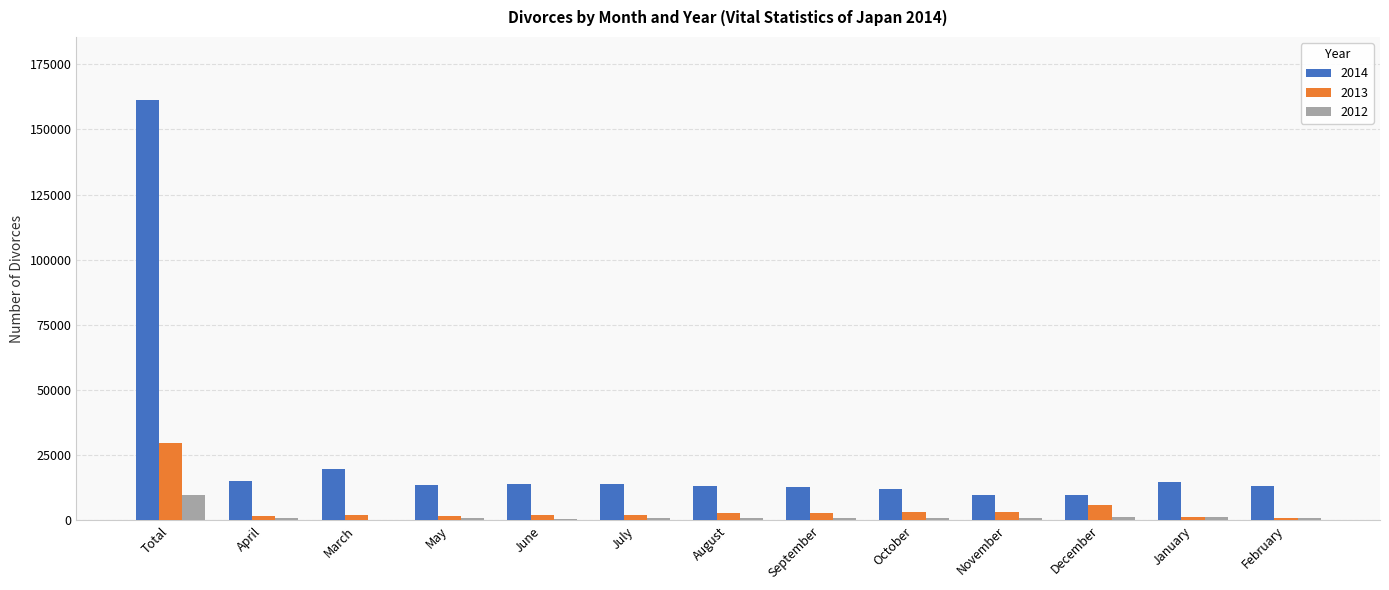

Which label corresponds to the largest value in the chart?

Total